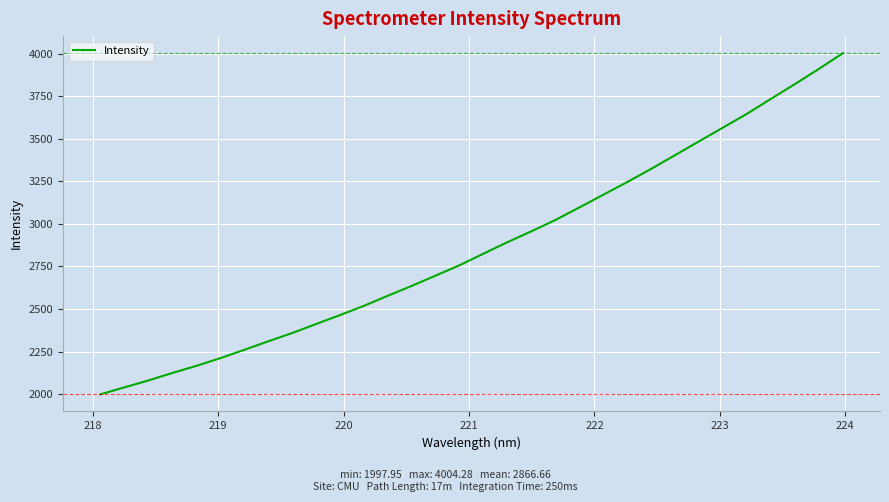

What is the greatest value displayed?

4004.3